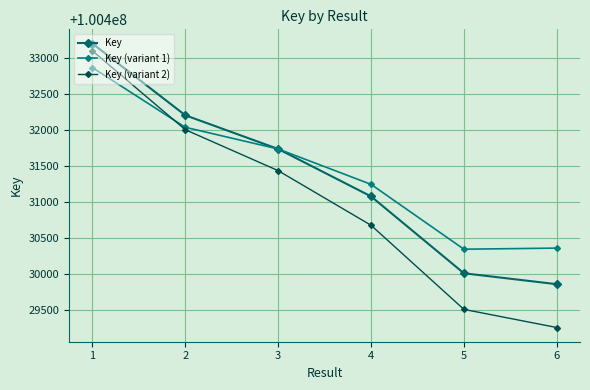

True or false: Key has a value of 100432203.0 at 2.

True